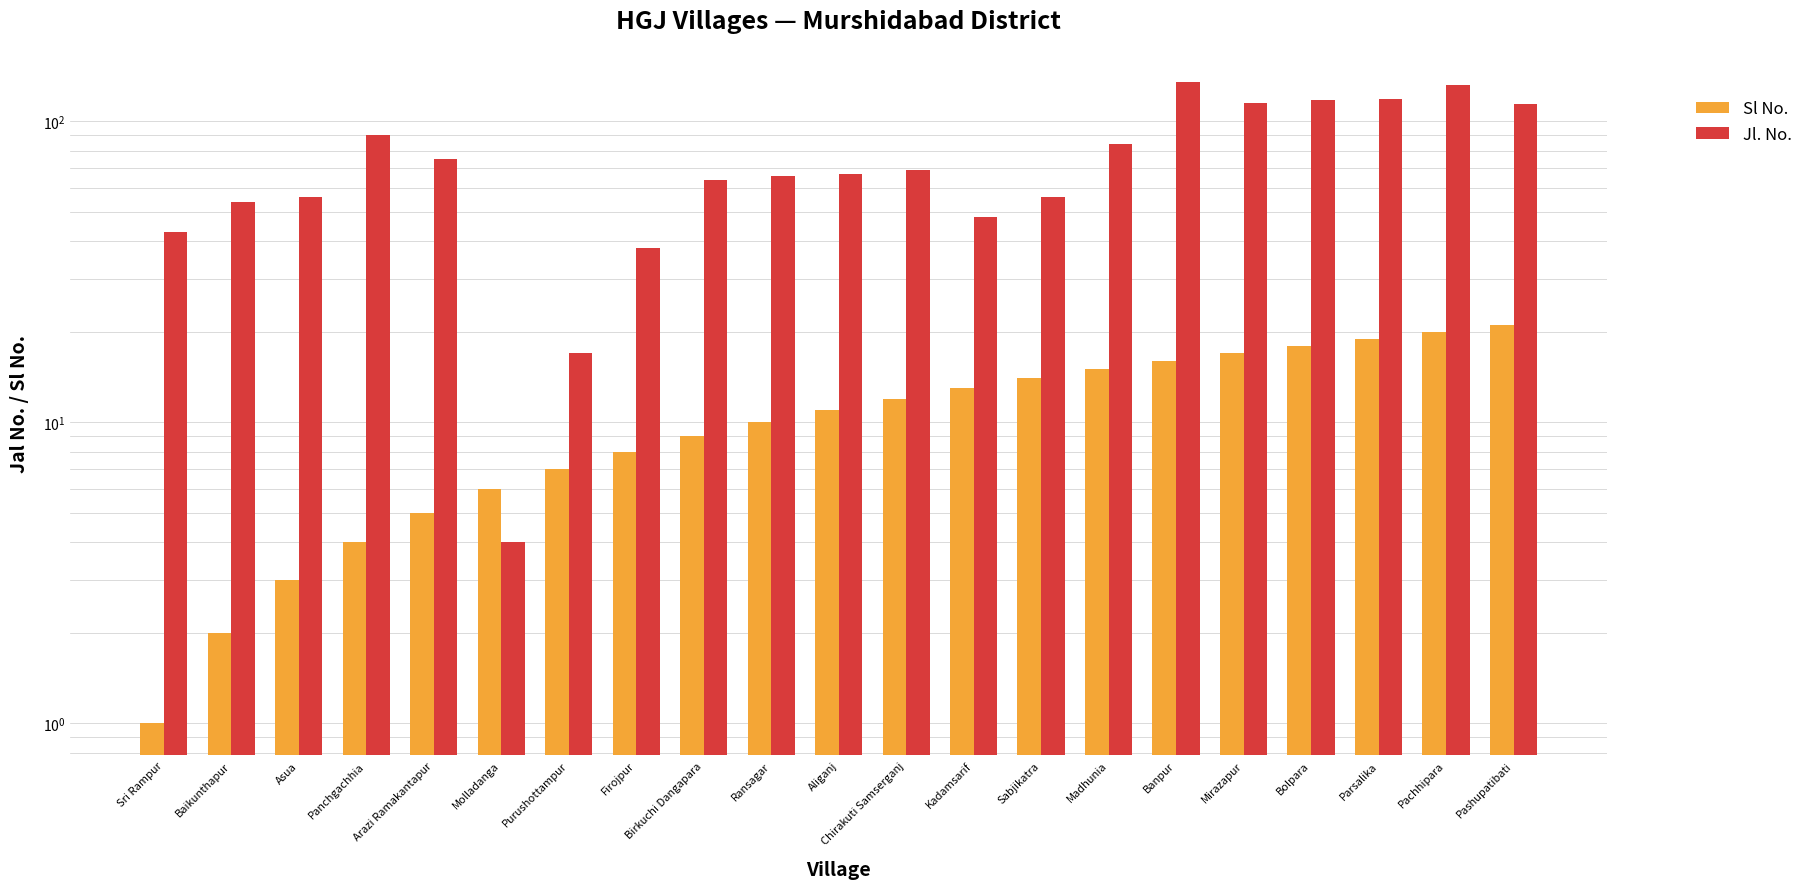

The Jl. No. series shows 118 at Arazi Ramakantapur. True or false?

False